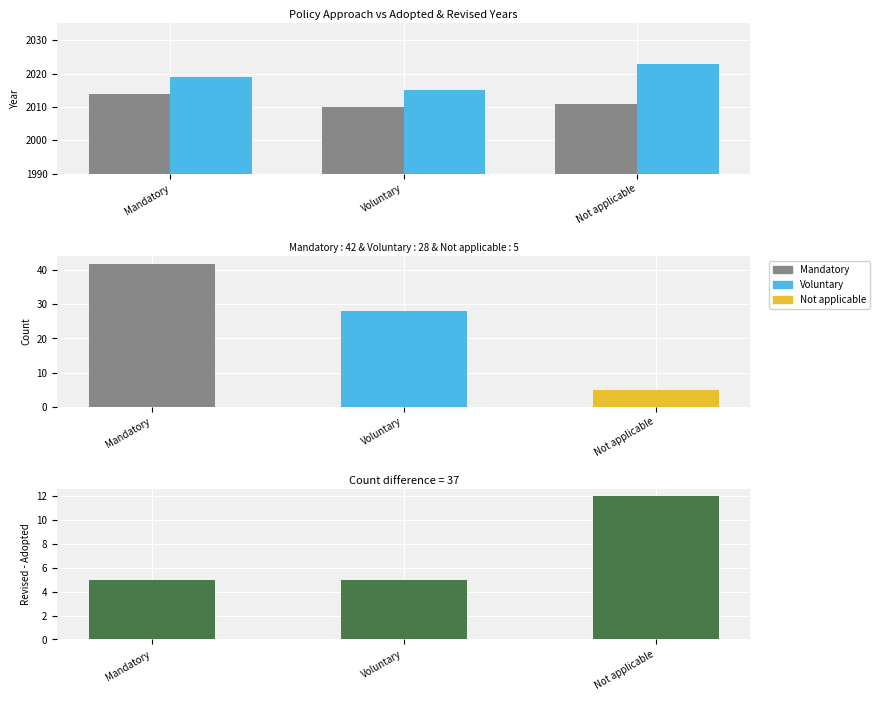

Does the chart contain any negative values?

No